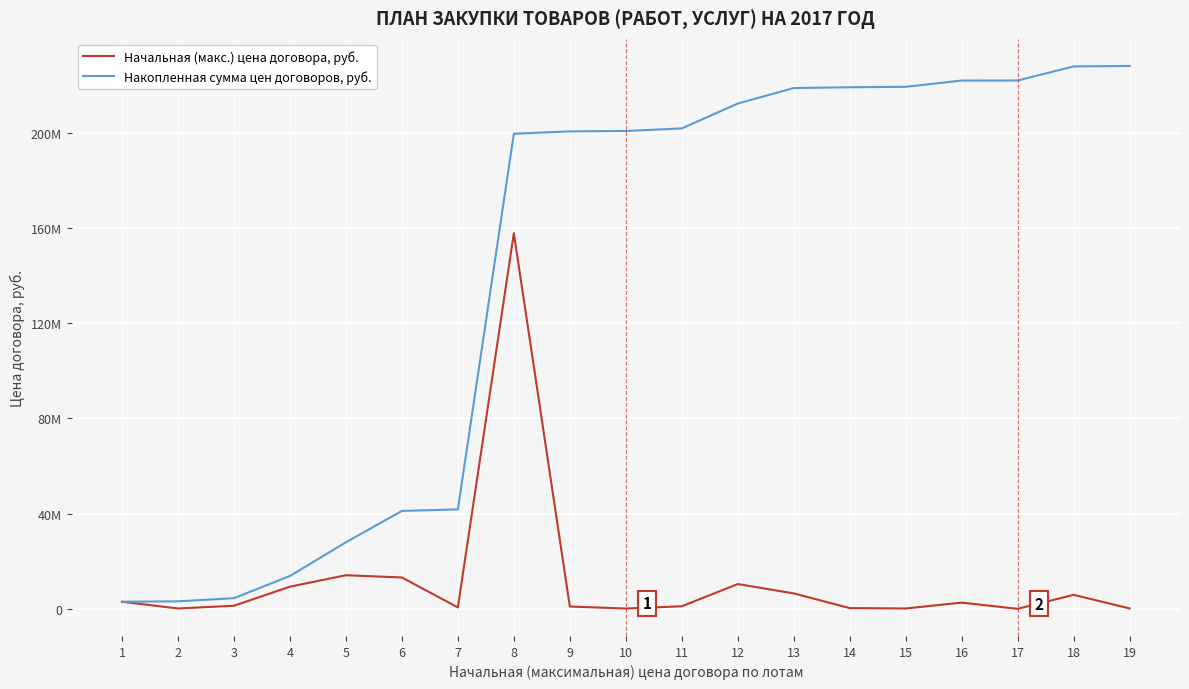

Is this an area chart (filled region under the line)?

No